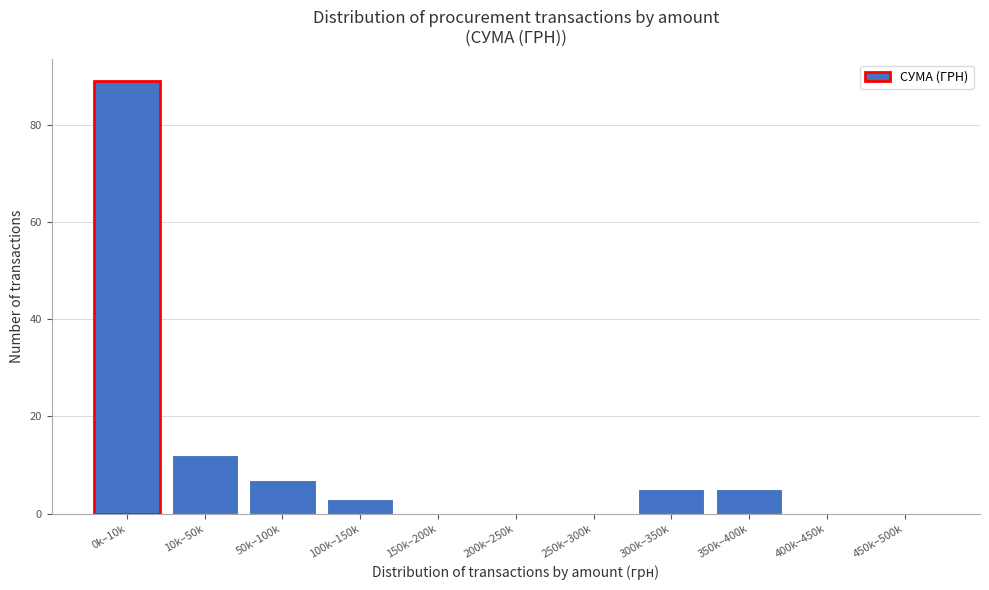

Reading left to right, list all the values displayed in this chart.

0k–10k=89	10k–50k=12	50k–100k=7	100k–150k=3	150k–200k=0	200k–250k=0	250k–300k=0	300k–350k=5	350k–400k=5	400k–450k=0	450k–500k=0